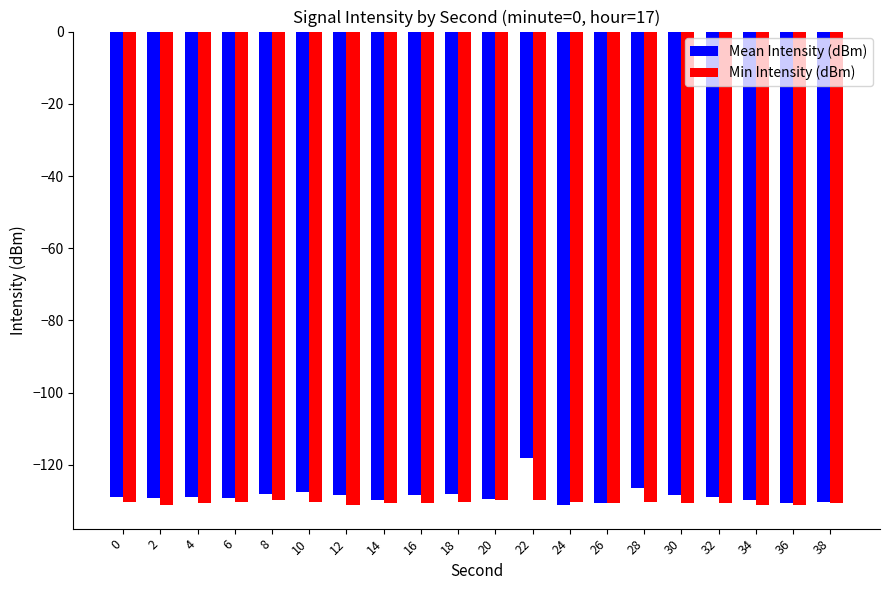

What is the average value of the Mean Intensity (dBm) series?

-128.5